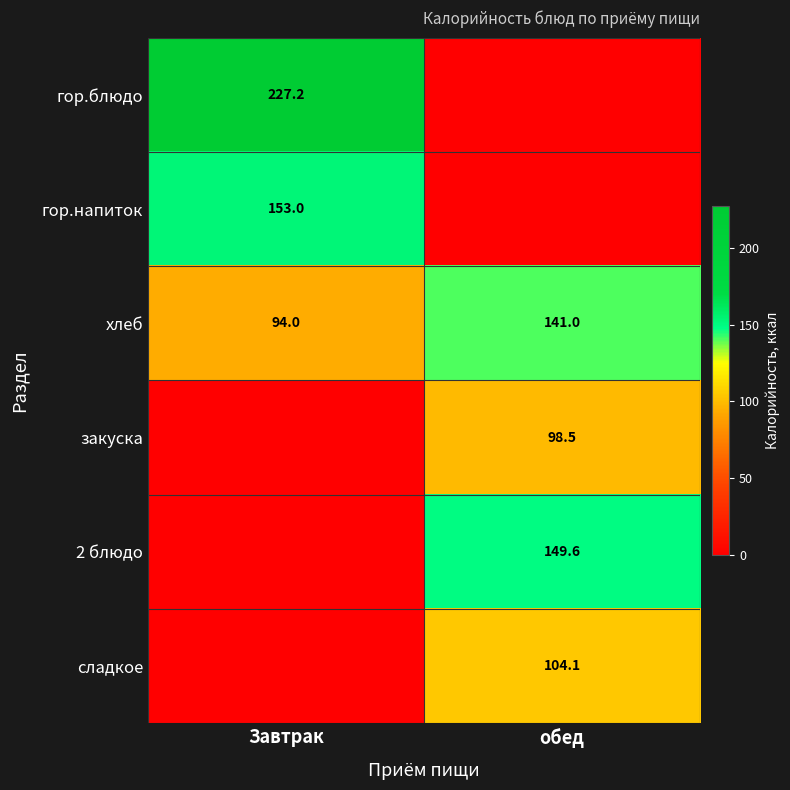

Which category has the highest value in the хлеб series?

обед